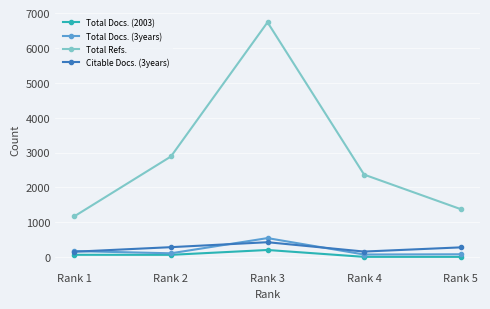

What is the spread (max minus min) of values at Rank 4?

2359